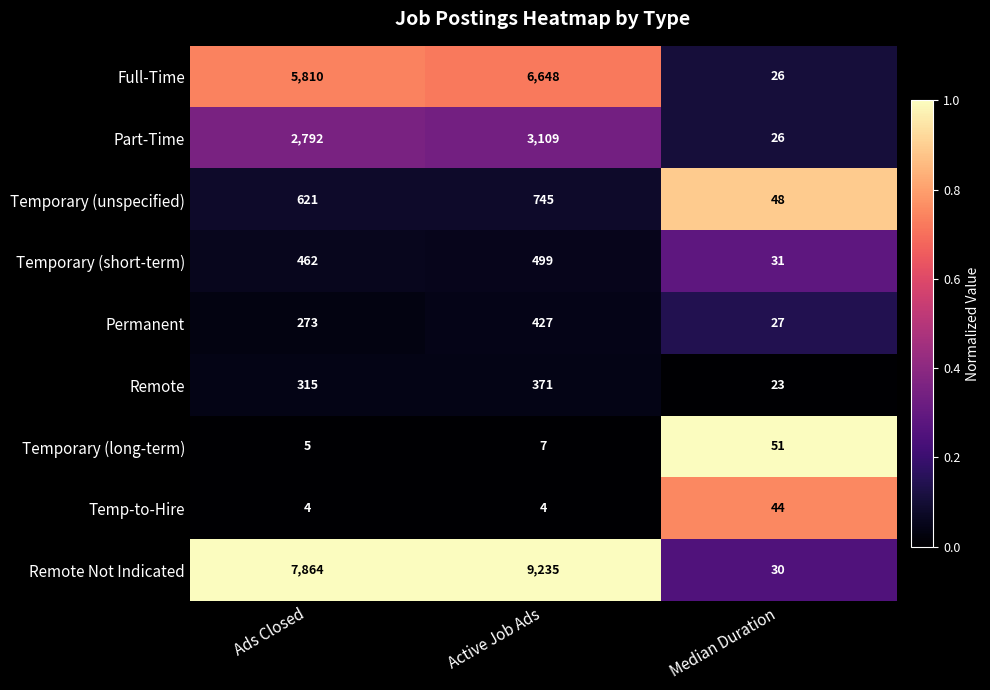

The value of Full-Time at Median Duration is 9. True or false?

False